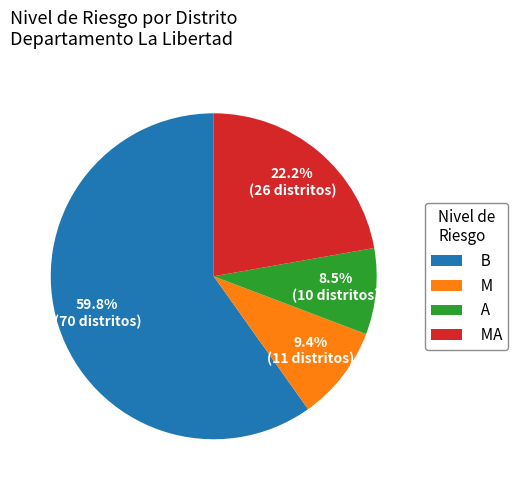

Approximately how many times larger is the value at B compared to M?

6.4